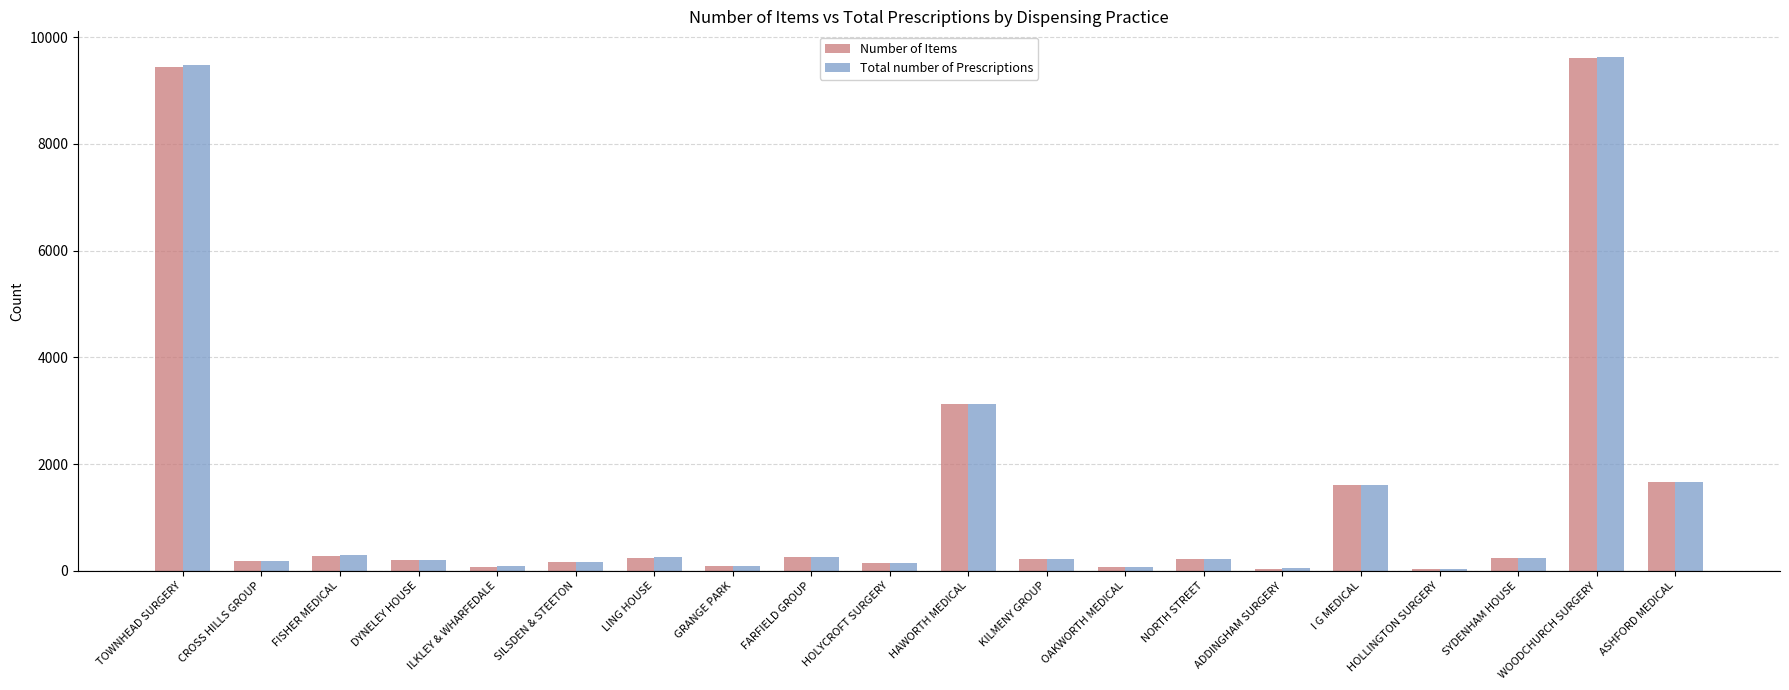

What is the total value across all series at NORTH STREET?

424